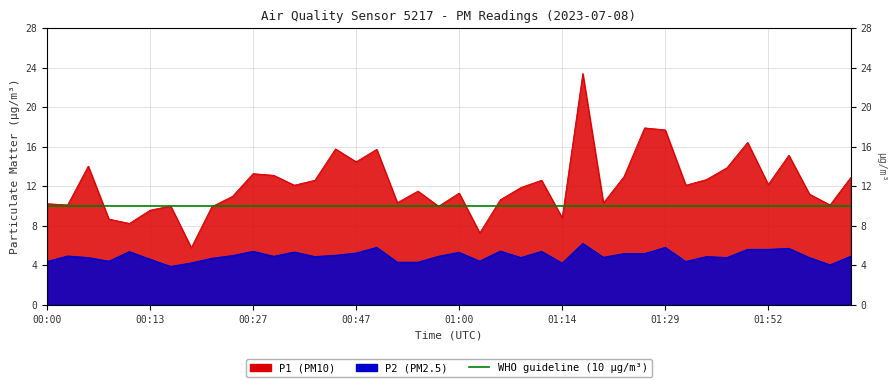

How many interior local valleys does the P1 series have?

13